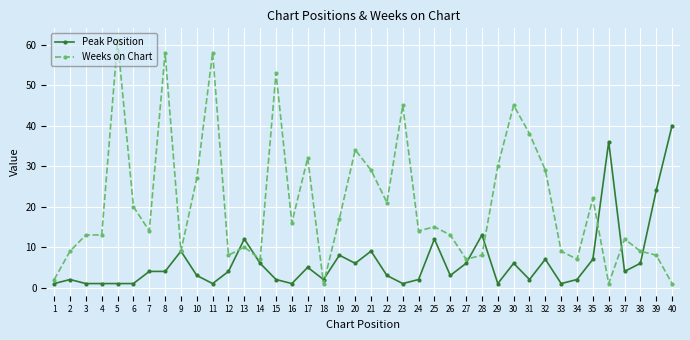

Between 7 and 10, which series saw the biggest shift?

Weeks on Chart